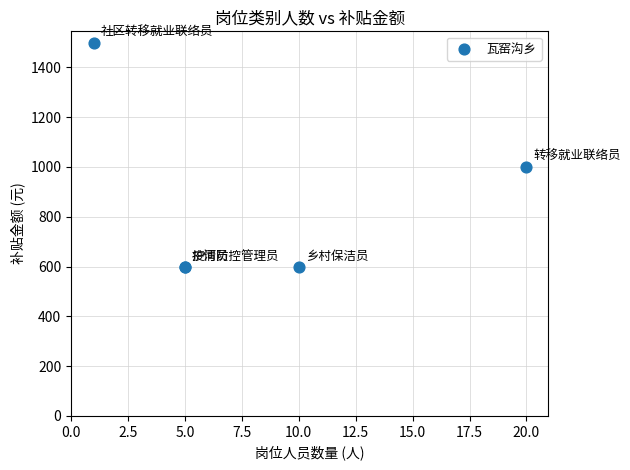

What Y value in the scatter plot is closest to 1050?

1000